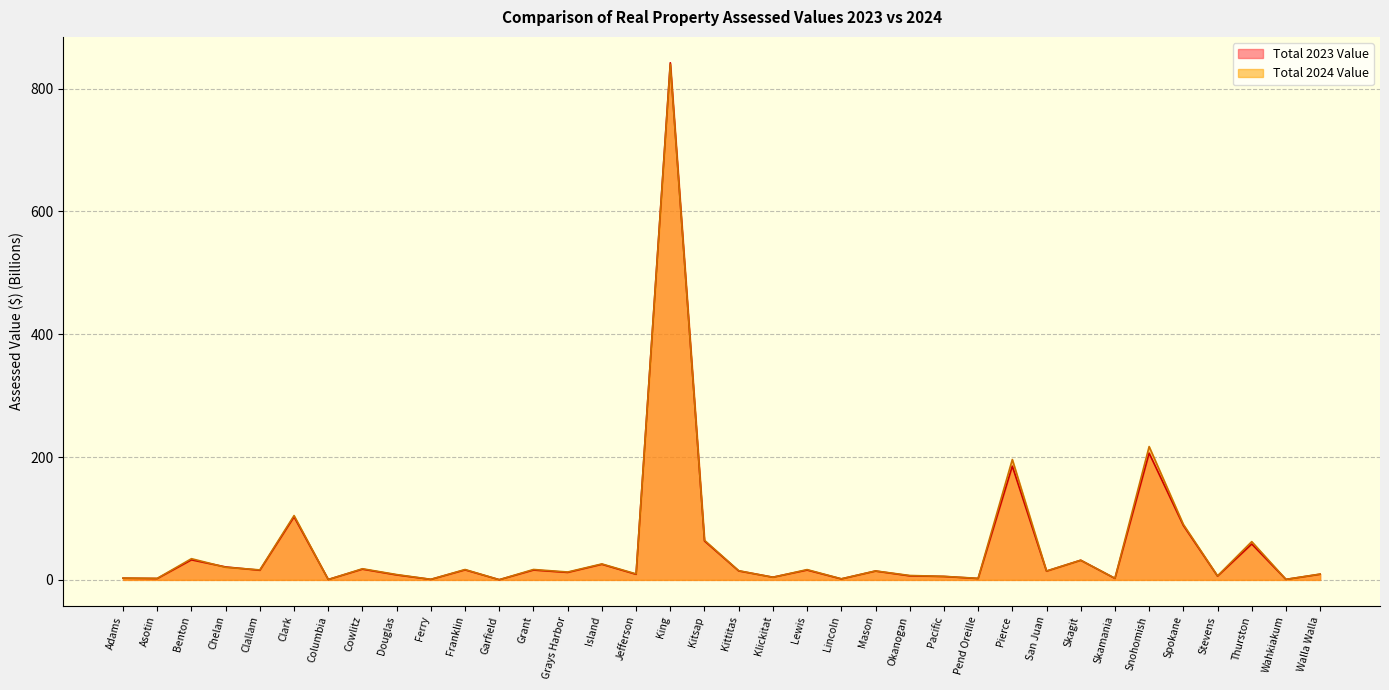

Where do Total 2024 Value and Total 2023 Value first cross each other?

Benton and Chelan